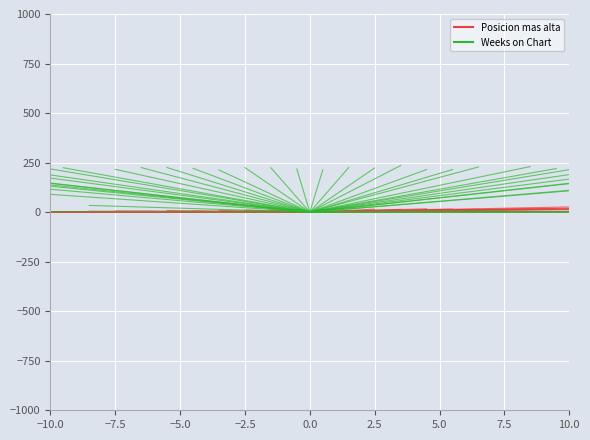

What is the label of the 1st point from the left?

−10.0